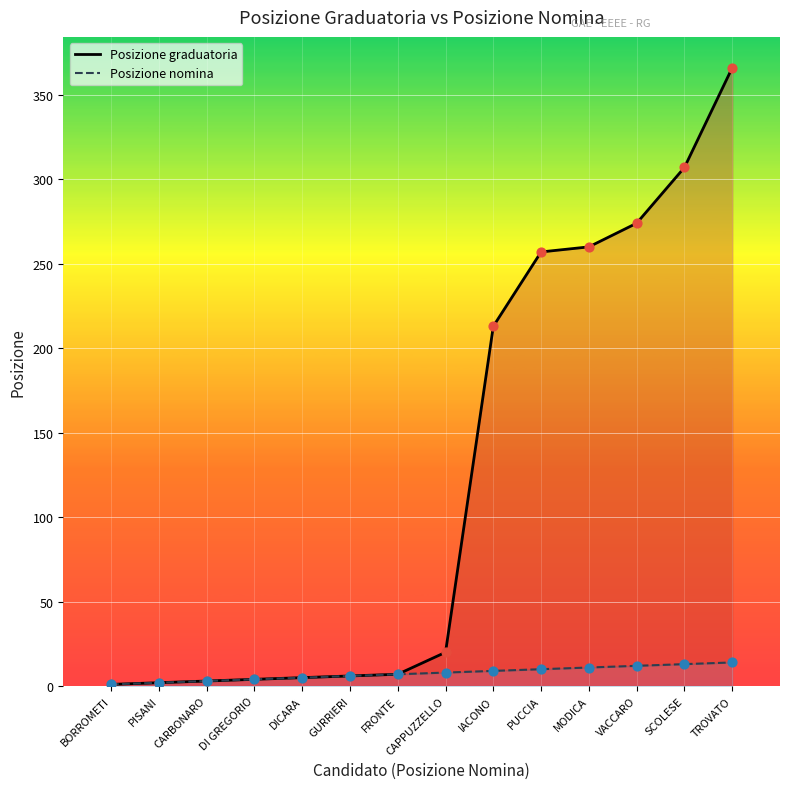

At which category is the sum across all series the highest?

TROVATO